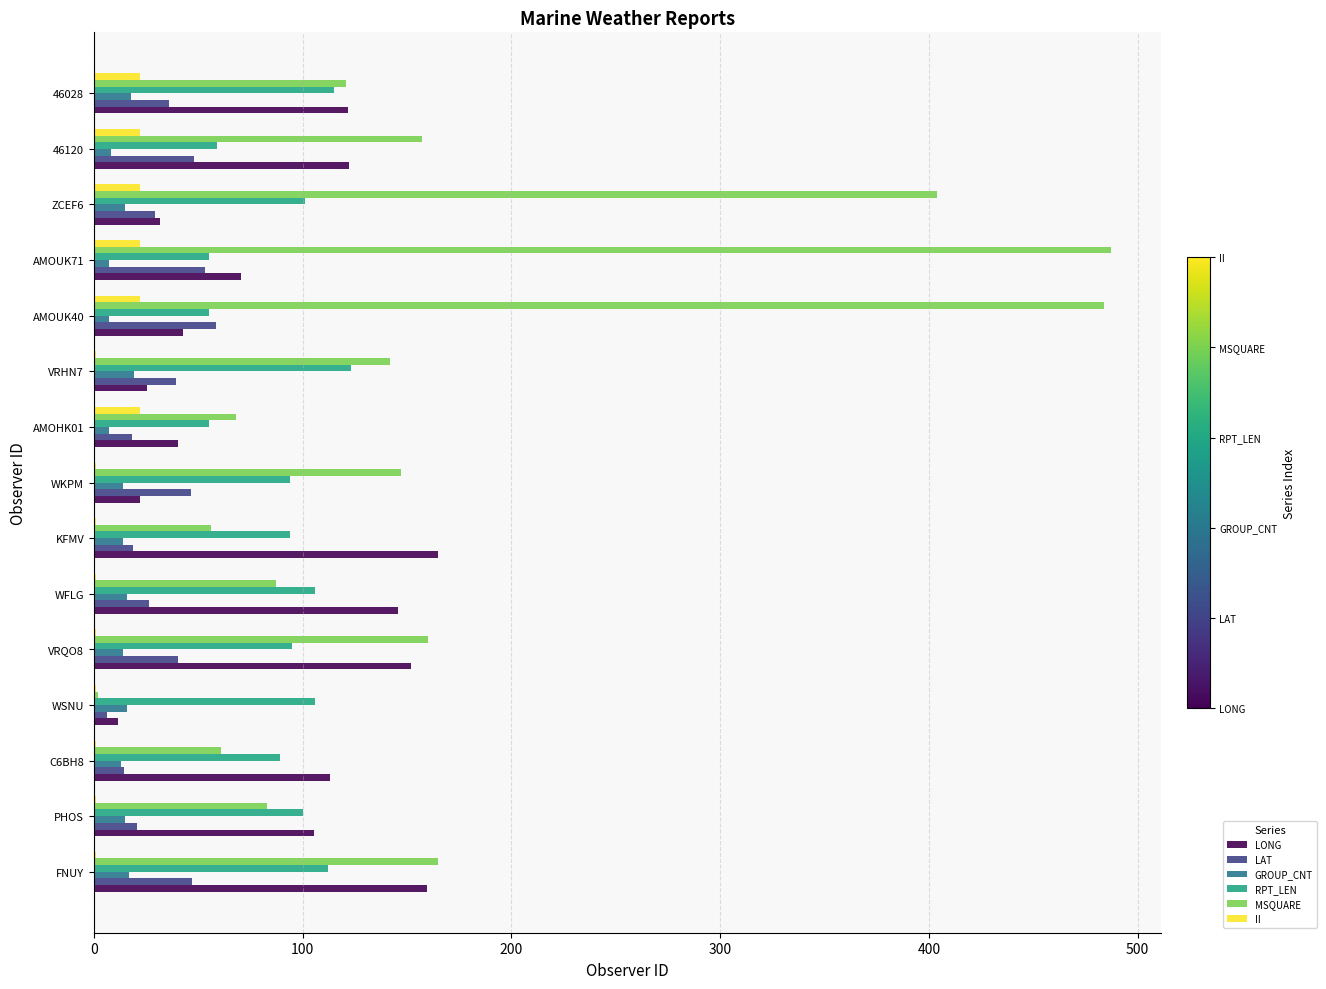

At which category is the sum across all series the highest?

AMOUK71